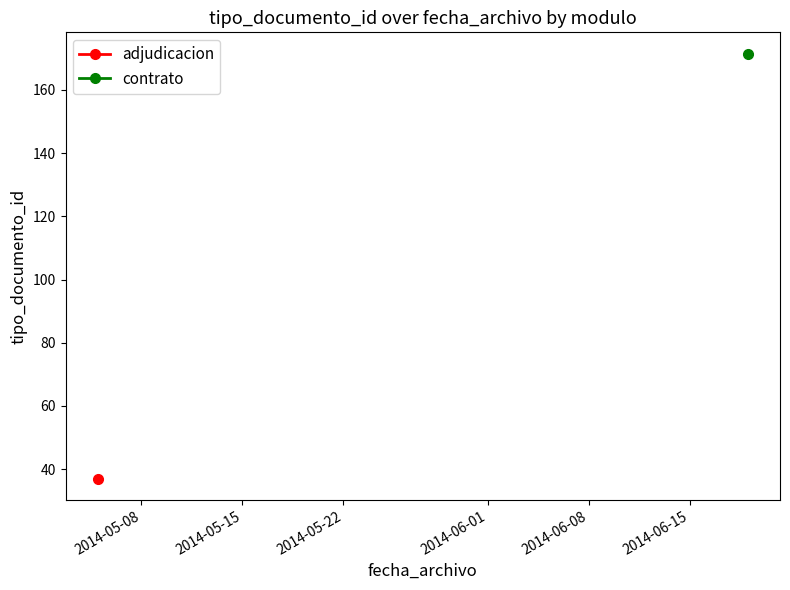

What is the value of the contrato point at the 2nd from the left?

171.5